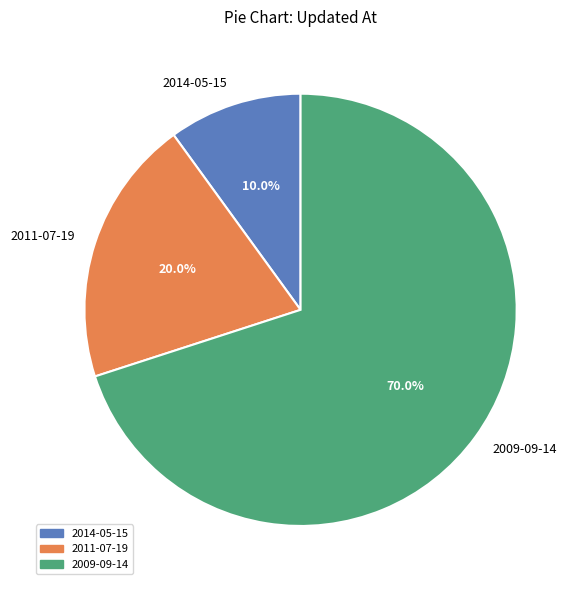

Combined, what portion of the pie is 2011-07-19 and 2009-09-14?

90.0%